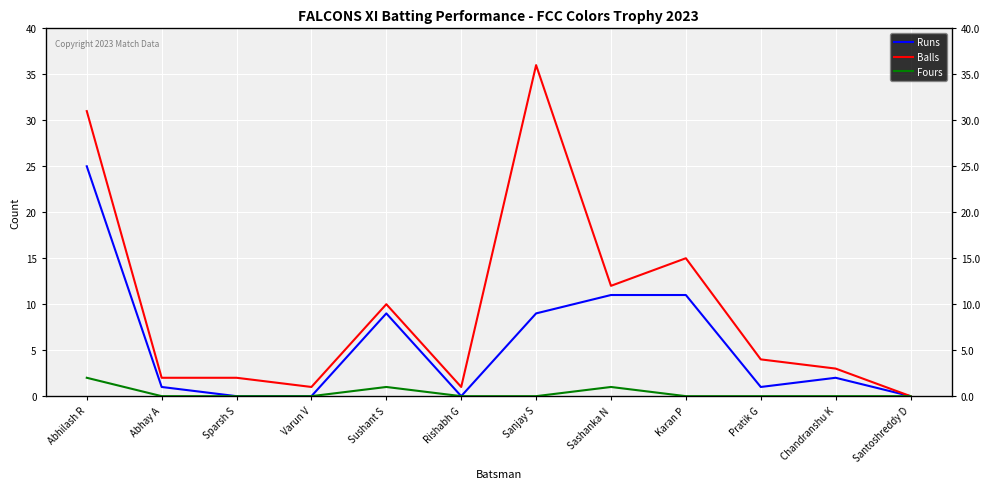

Rank the categories by Fours value from highest to lowest.

Abhilash R, Sushant S, Sashanka N, Abhay A, Sparsh S, Varun V, Rishabh G, Sanjay S, Karan P, Pratik G, Chandranshu K, Santoshreddy D